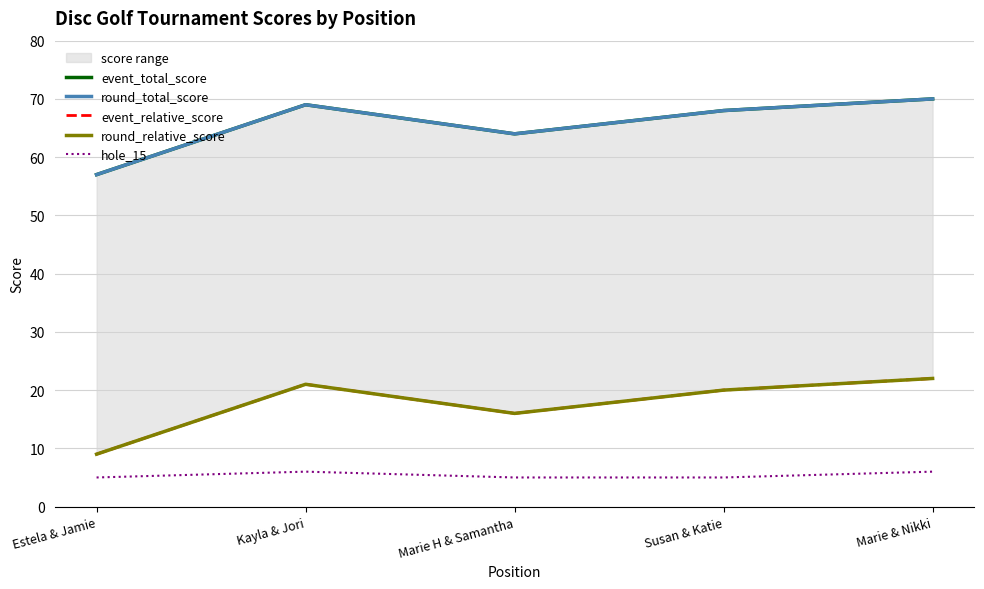

What is the highest value of the event_total_score series?

70